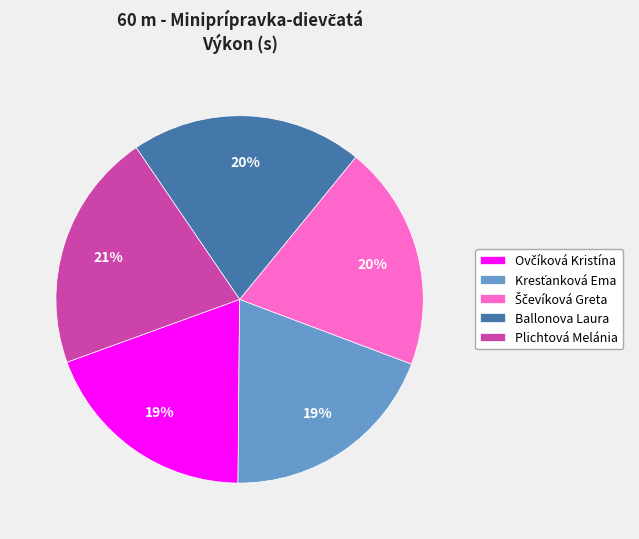

Between Plichtová Melánia and Ballonova Laura, which is larger?

Plichtová Melánia